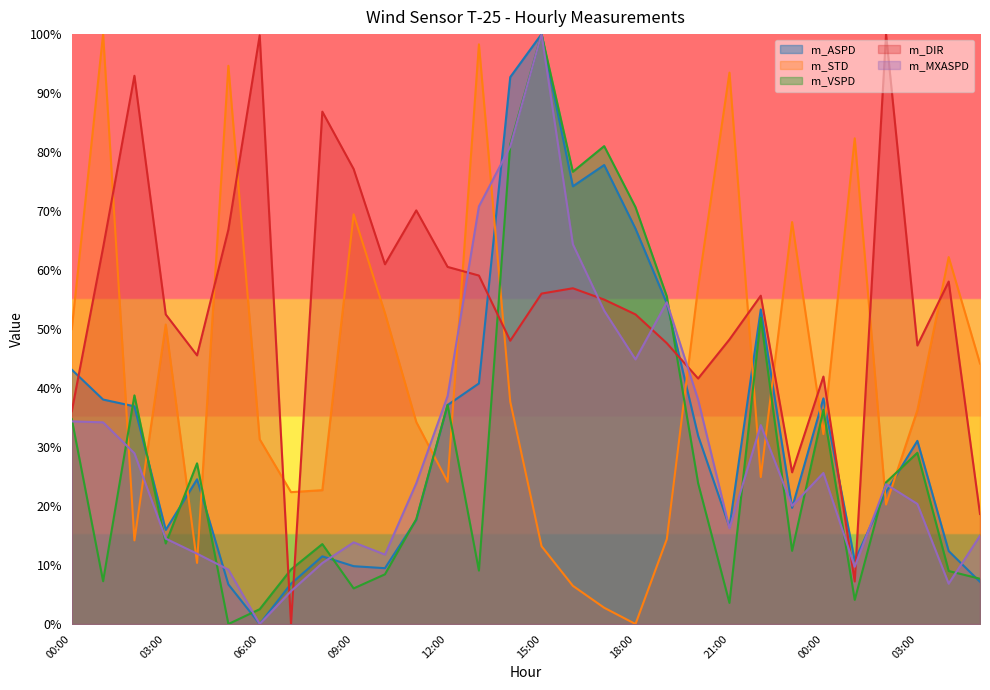

Reading left to right, extract all data points from this chart.

m_ASPD: 00:00=43.1	01:00=38.1	02:00=36.9	03:00=15.9	04:00=24.5	05:00=6.7	06:00=0.0	07:00=6.8	08:00=11.5	09:00=9.8	10:00=9.5	11:00=17.7	12:00=37.1	13:00=40.8	14:00=92.7	15:00=100.0	16:00=74.2	17:00=77.8	18:00=67.0	19:00=54.4	20:00=31.9	21:00=16.5	22:00=53.3	23:00=19.7	00:00=38.3	01:00=10.7	02:00=22.4	03:00=31.0	04:00=12.4	05:00=7.2
m_STD: 00:00=50.0	01:00=100.0	02:00=14.2	03:00=50.8	04:00=10.4	05:00=94.6	06:00=31.3	07:00=22.4	08:00=22.7	09:00=69.5	10:00=52.7	11:00=34.2	12:00=24.1	13:00=98.3	14:00=37.7	15:00=13.2	16:00=6.5	17:00=2.8	18:00=0.0	19:00=14.4	20:00=57.1	21:00=93.5	22:00=24.9	23:00=68.1	00:00=32.2	01:00=82.3	02:00=20.3	03:00=36.2	04:00=62.2	05:00=44.2
m_VSPD: 00:00=34.7	01:00=7.3	02:00=38.8	03:00=13.7	04:00=27.2	05:00=0.0	06:00=2.5	07:00=9.3	08:00=13.6	09:00=6.0	10:00=8.4	11:00=17.8	12:00=37.2	13:00=9.1	14:00=81.3	15:00=100.0	16:00=76.7	17:00=81.0	18:00=70.7	19:00=55.5	20:00=23.9	21:00=3.6	22:00=51.9	23:00=12.4	00:00=36.3	01:00=4.1	02:00=24.0	03:00=29.0	04:00=9.0	05:00=7.7
m_DIR: 00:00=36.1	01:00=63.8	02:00=92.9	03:00=52.5	04:00=45.5	05:00=66.9	06:00=99.8	07:00=0.0	08:00=86.9	09:00=77.1	10:00=61.0	11:00=70.1	12:00=60.5	13:00=59.1	14:00=48.0	15:00=56.0	16:00=56.9	17:00=55.0	18:00=52.5	19:00=47.6	20:00=41.6	21:00=48.2	22:00=55.7	23:00=25.7	00:00=41.9	01:00=7.2	02:00=100.0	03:00=47.2	04:00=58.1	05:00=18.7
m_MXASPD: 00:00=34.4	01:00=34.2	02:00=28.9	03:00=14.5	04:00=11.9	05:00=9.2	06:00=0.0	07:00=5.6	08:00=10.3	09:00=13.8	10:00=11.8	11:00=23.9	12:00=38.6	13:00=70.8	14:00=80.9	15:00=100.0	16:00=64.4	17:00=53.1	18:00=44.9	19:00=54.5	20:00=38.0	21:00=16.2	22:00=33.7	23:00=20.0	00:00=25.6	01:00=9.7	02:00=23.7	03:00=20.4	04:00=6.8	05:00=15.0